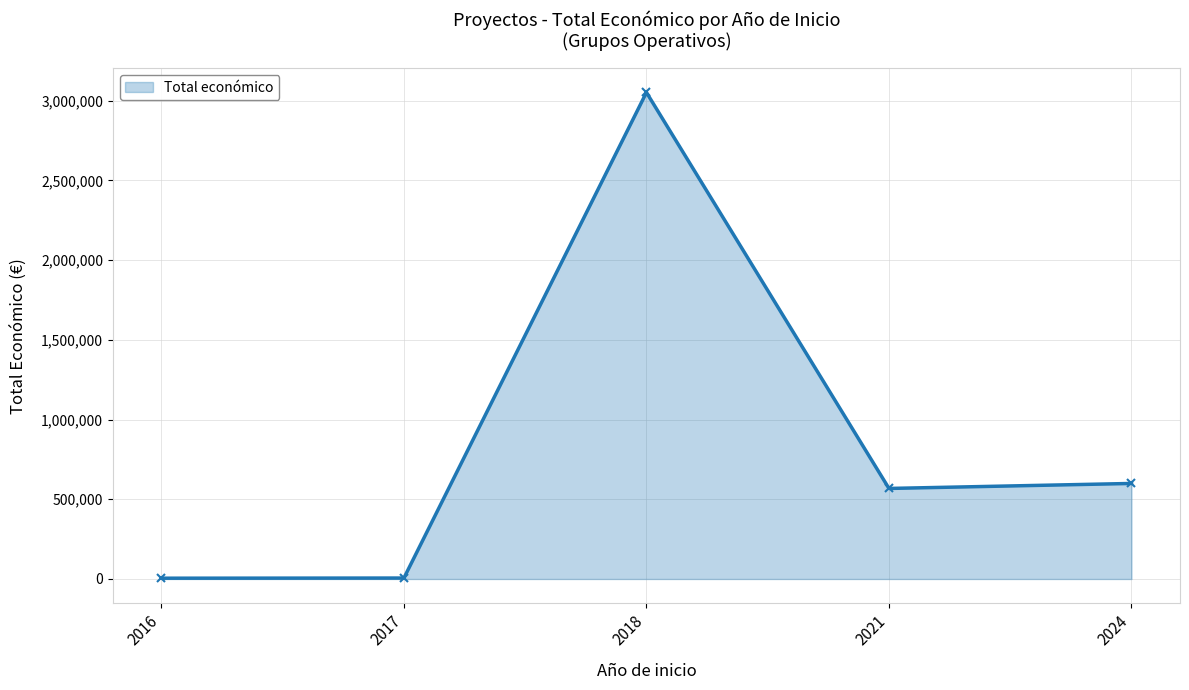

How many categories are shown in the chart?

5